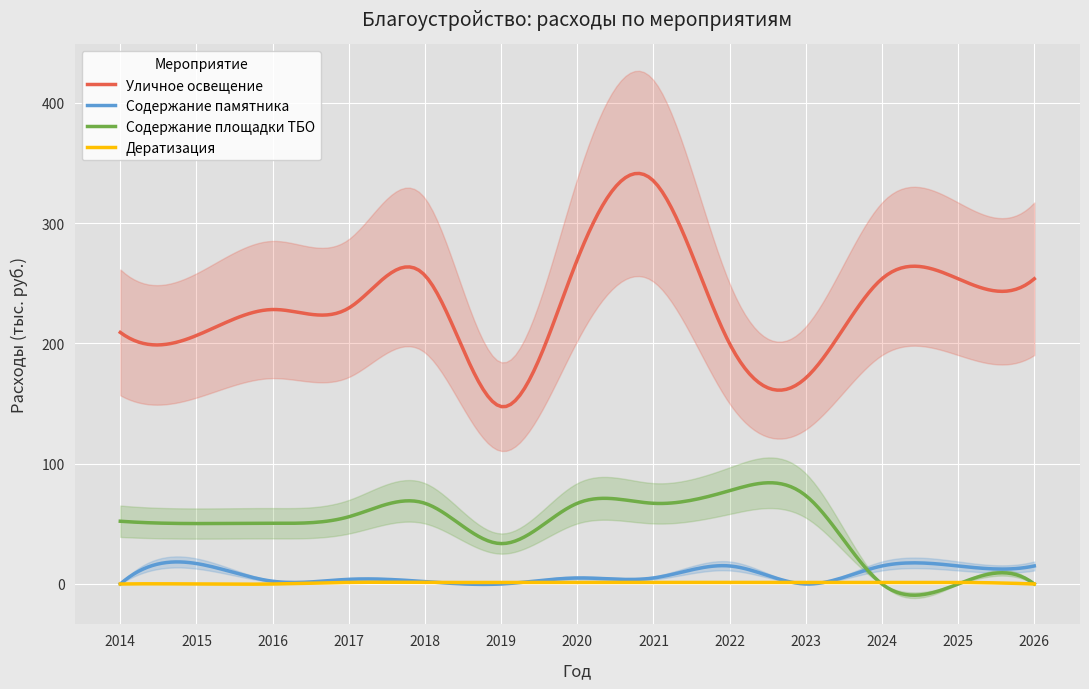

What is the average value of the Содержание площадки ТБО series?

47.6